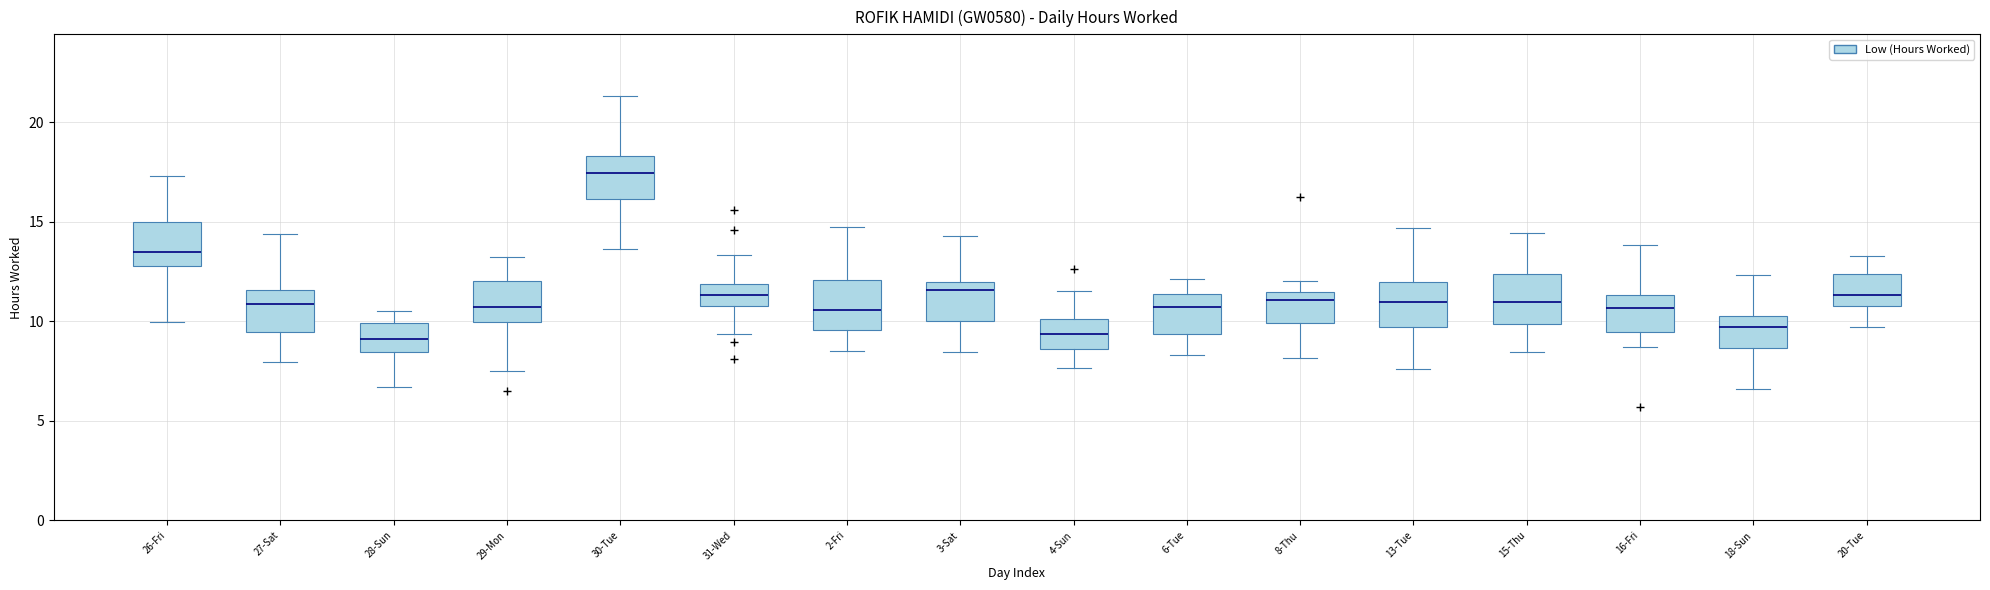

Where does the upper whisker of the box for 18-Sun end on the y-axis? The values are not printed on the chart, so give them approximately, as read against the axis.

12.5